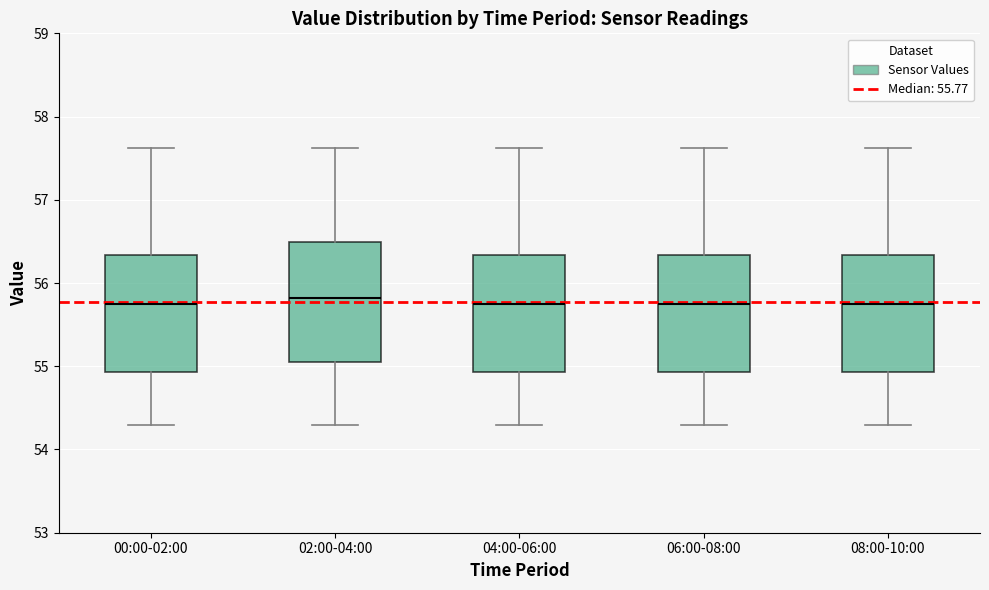

Reading left to right, read every box against the y-axis: the position of its median line, the range the box covers, and the ends of its whiskers. The values are not printed on the chart, so give them approximately, as read against the axis.

00:00-02:00: median 55.8, box 54.9 to 56.3, whiskers 54.3 to 57.6
02:00-04:00: median 55.8, box 55.1 to 56.5, whiskers 54.3 to 57.6
04:00-06:00: median 55.8, box 54.9 to 56.3, whiskers 54.3 to 57.6
06:00-08:00: median 55.8, box 54.9 to 56.3, whiskers 54.3 to 57.6
08:00-10:00: median 55.8, box 54.9 to 56.3, whiskers 54.3 to 57.6